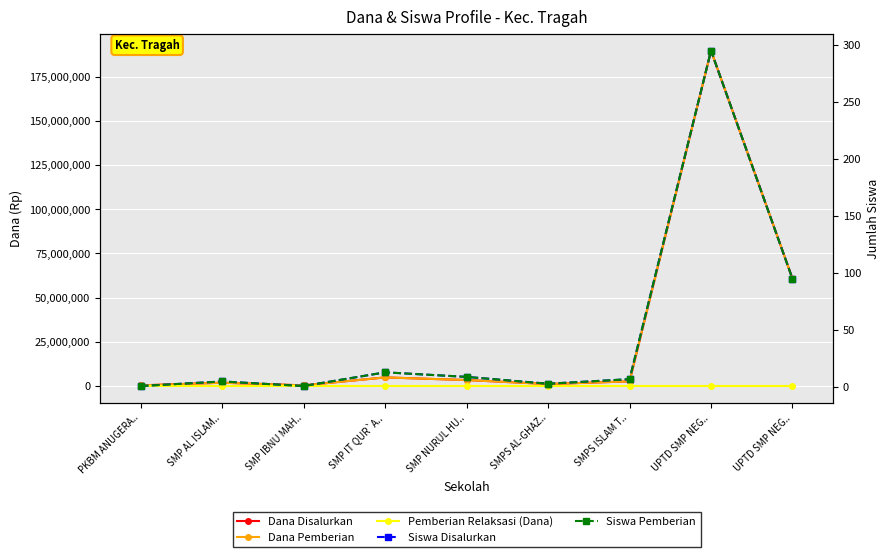

What is the sum of the Dana Disalurkan values at UPTD SMP NEG.. and SMPS AL-GHAZ..?

190875000